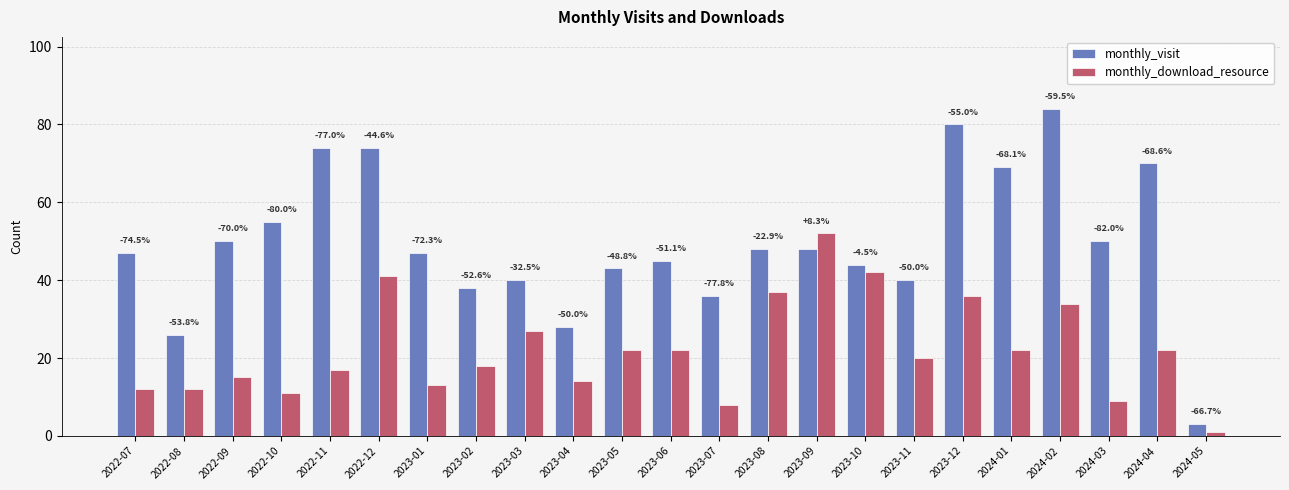

Are the bars grouped side by side (vs. stacked)?

Yes